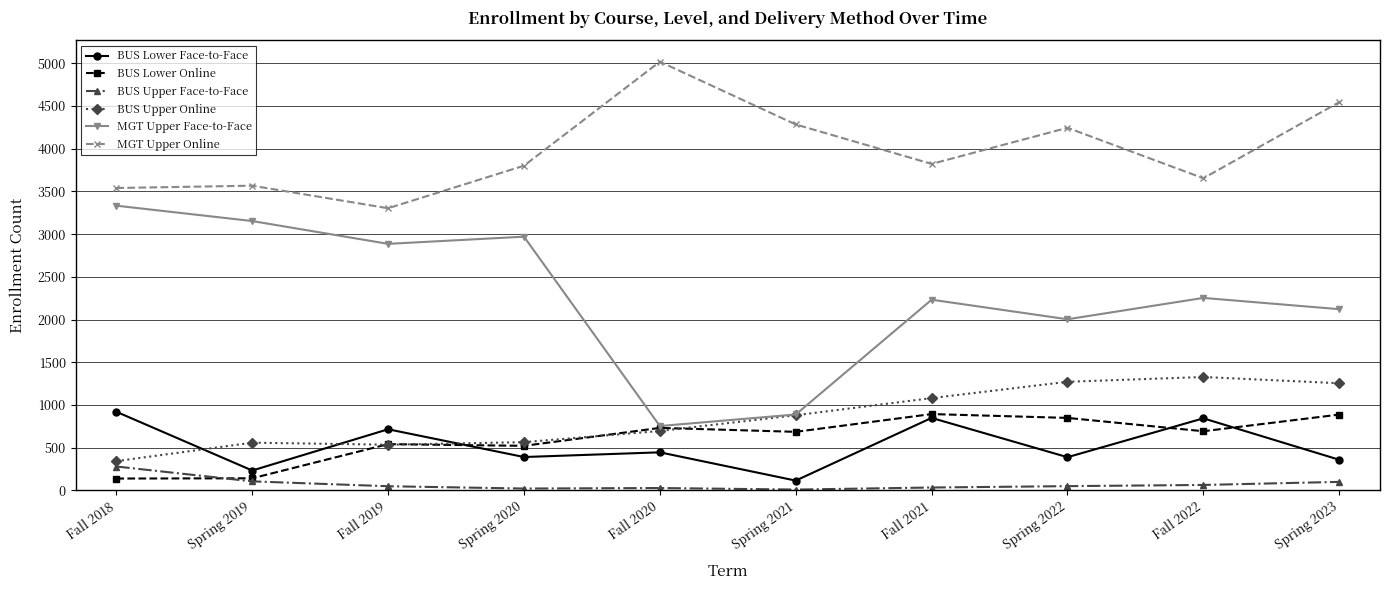

Is the value of BUS Lower Online at Spring 2022 greater than the value of BUS Upper Face-to-Face at Fall 2019?

Yes